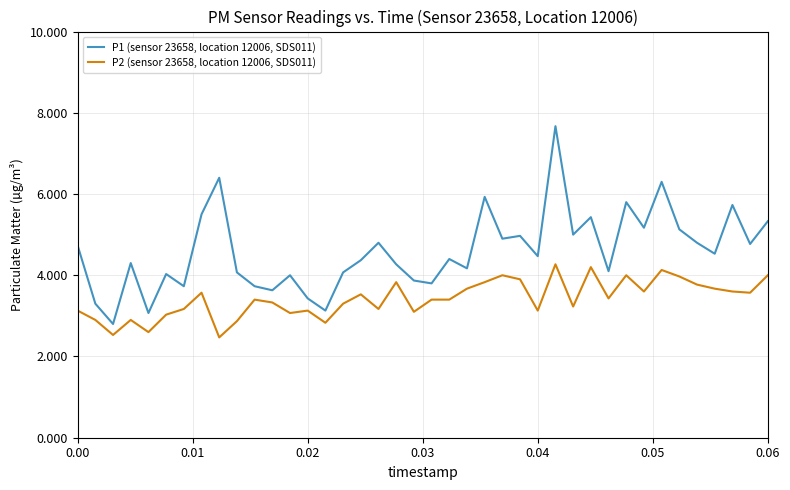

Which series has the largest range (max minus min)?

P1 (sensor 23658, location 12006, SDS011)